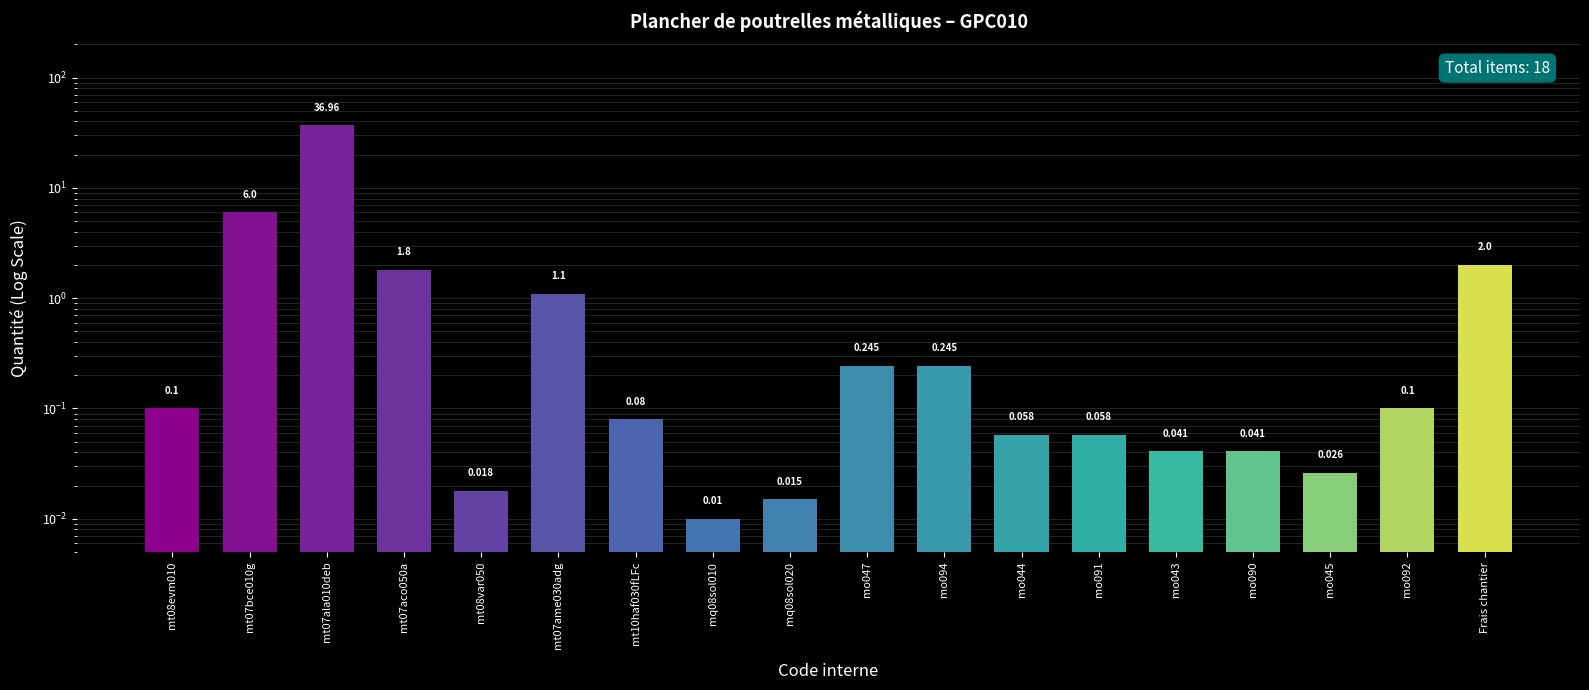

What is the greatest value displayed?

37.0